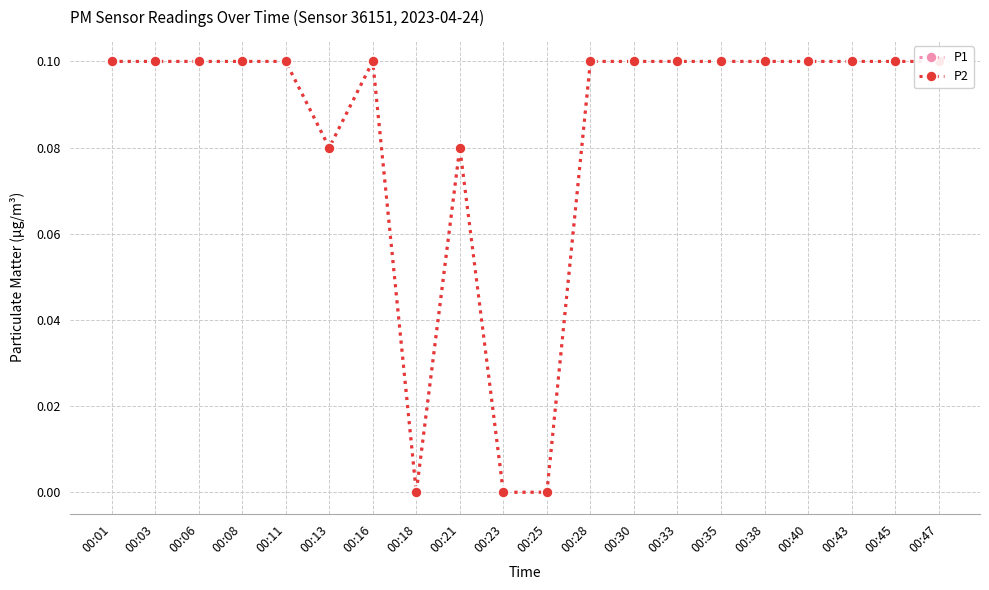

Rank the series by their maximum value, from highest to lowest.

P1, P2